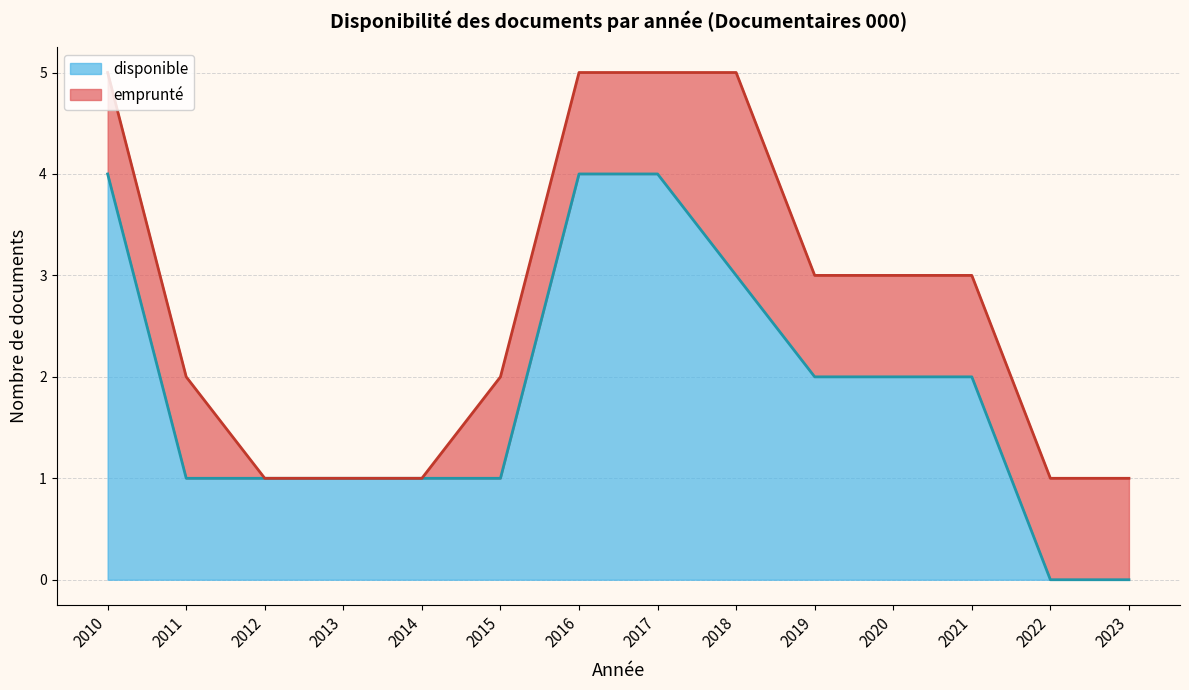

What are all the series names shown in the legend?

disponible, emprunté